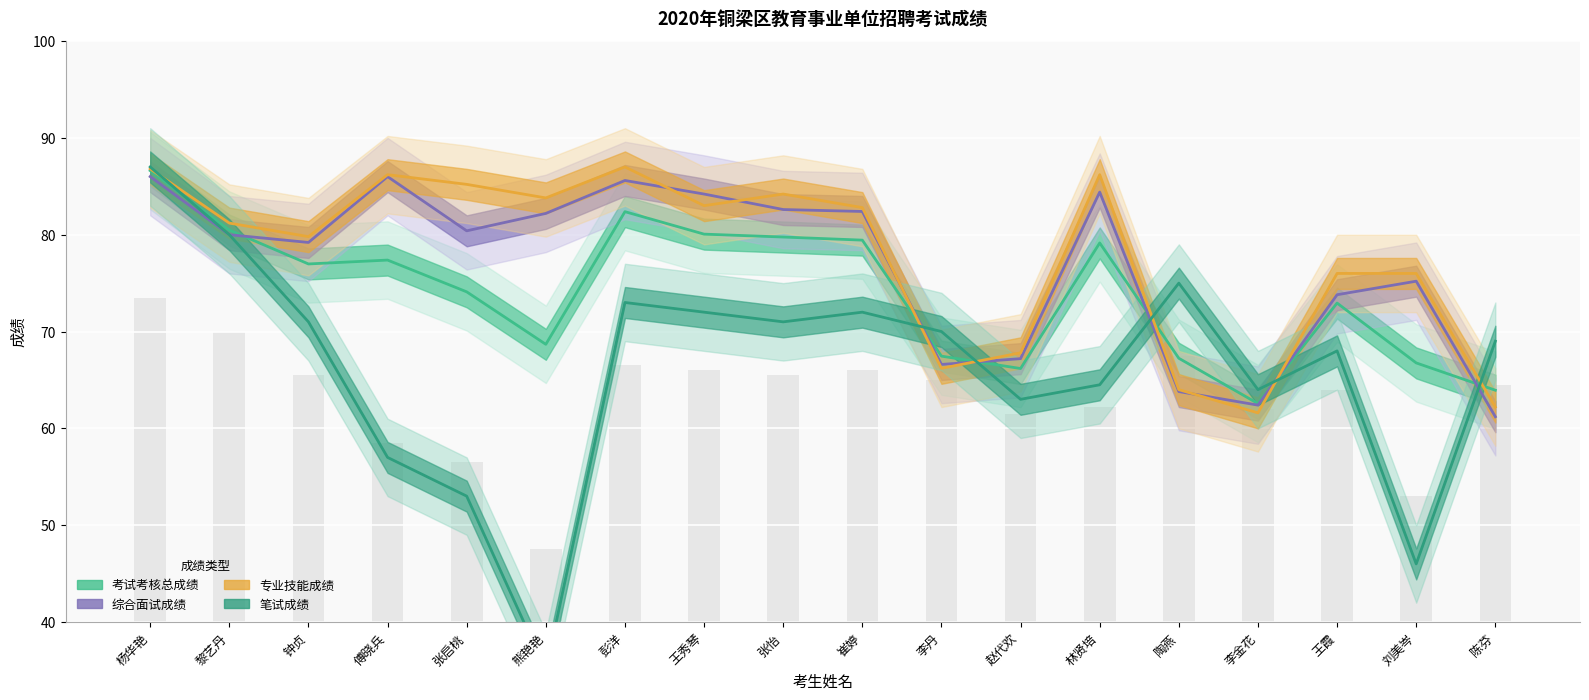

At which label does 专业技能成绩 reach its peak?

彭洋